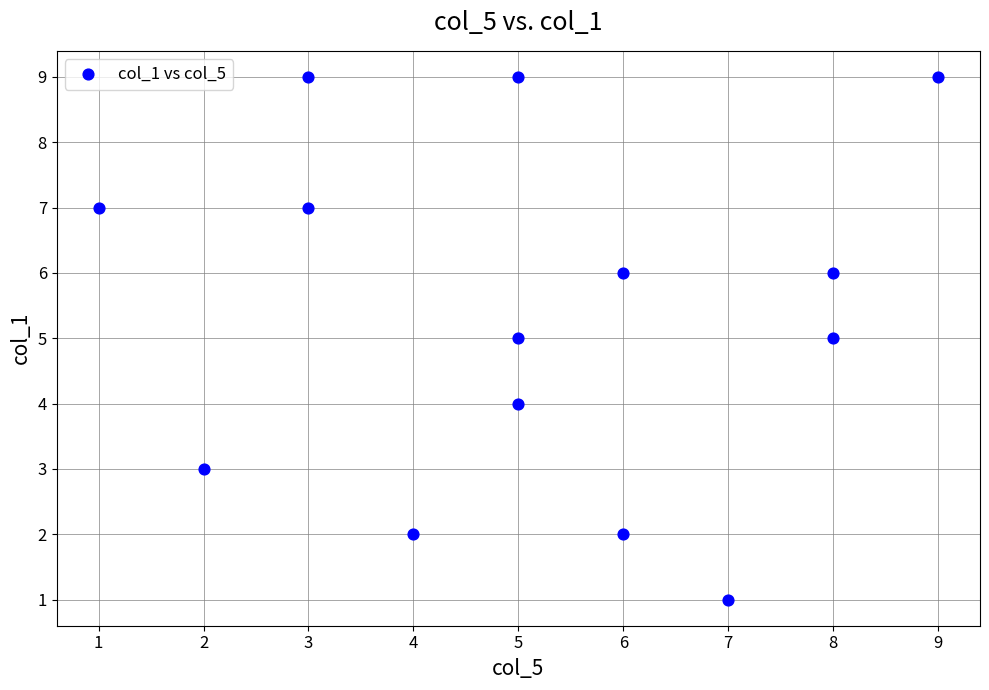

What is the range of Y values (max minus min)?

8